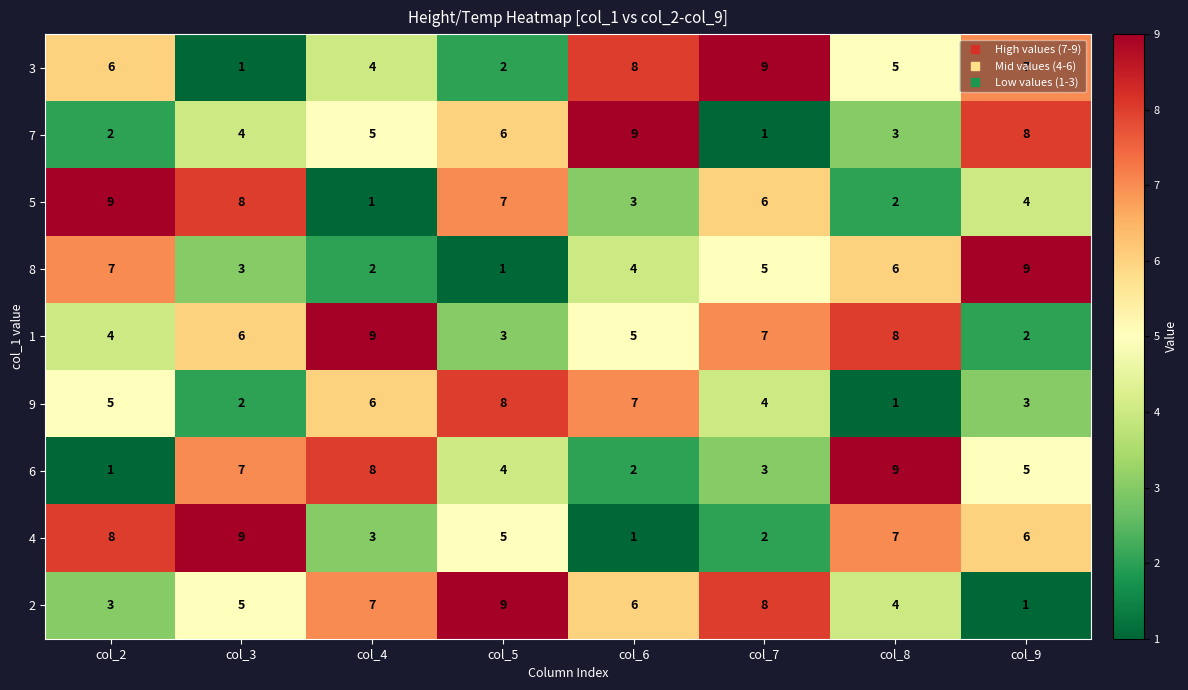

At col_5, list the series in order from smallest to largest.

8, 3, 1, 6, 4, 7, 5, 9, 2